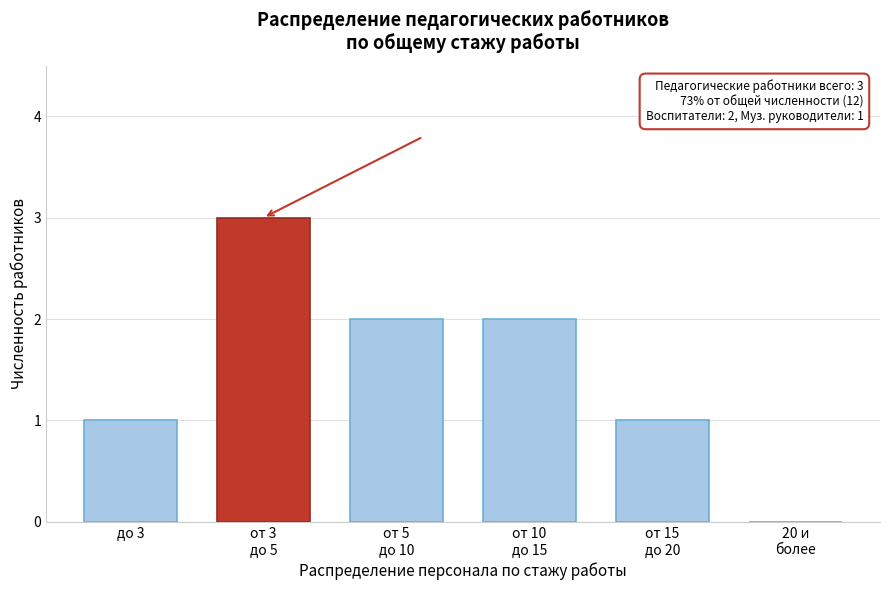

What is the greatest value displayed?

3